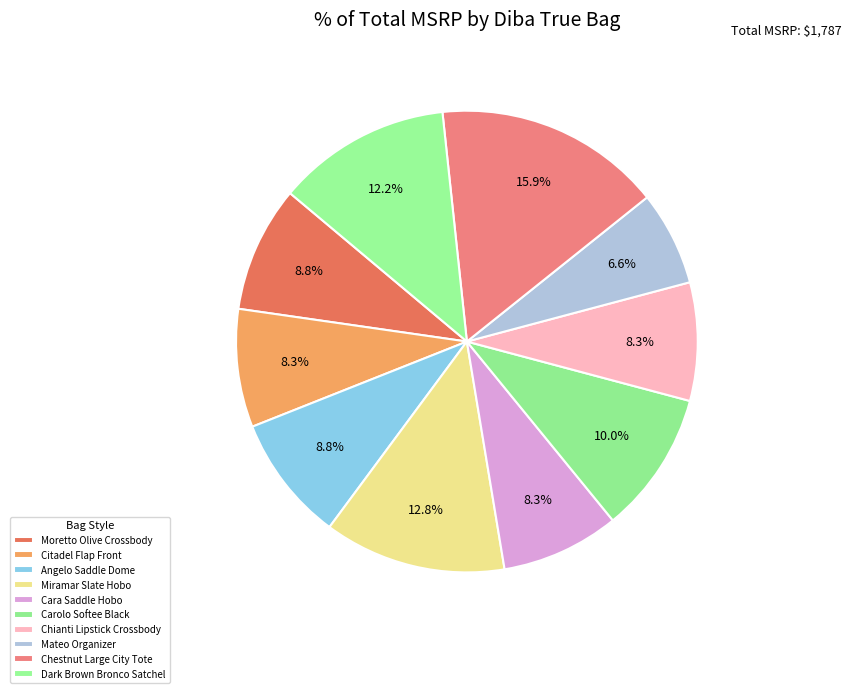

Count the number of slices in the pie.

10